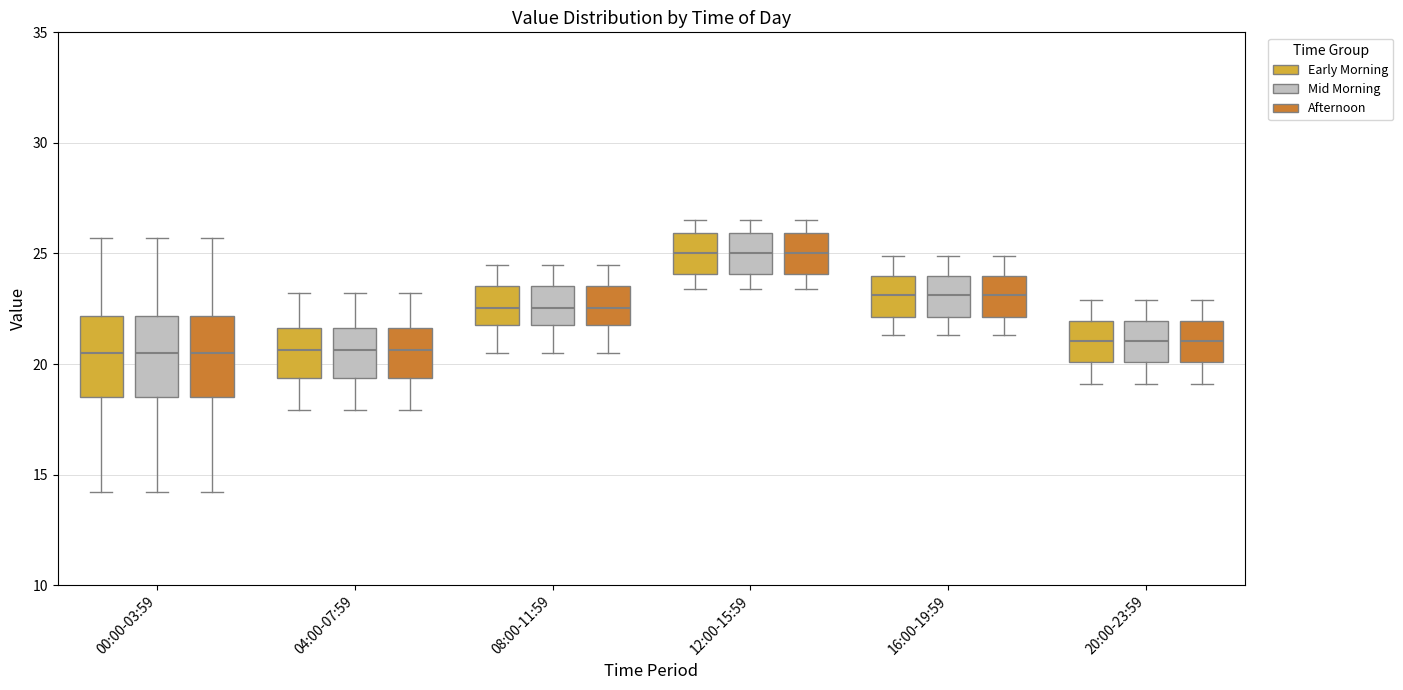

Reading left to right, read every box against the y-axis: the position of its median line, the range the box covers, and the ends of its whiskers. The values are not printed on the chart, so give them approximately, as read against the axis.

00:00-03:59 (Early Morning): median 20.5, box 18.5 to 22.0, whiskers 14.0 to 25.5
00:00-03:59 (Mid Morning): median 20.5, box 18.5 to 22.0, whiskers 14.0 to 25.5
00:00-03:59 (Afternoon): median 20.5, box 18.5 to 22.0, whiskers 14.0 to 25.5
04:00-07:59 (Early Morning): median 20.5, box 19.5 to 21.5, whiskers 18.0 to 23.0
04:00-07:59 (Mid Morning): median 20.5, box 19.5 to 21.5, whiskers 18.0 to 23.0
04:00-07:59 (Afternoon): median 20.5, box 19.5 to 21.5, whiskers 18.0 to 23.0
08:00-11:59 (Early Morning): median 22.5, box 22.0 to 23.5, whiskers 20.5 to 24.5
08:00-11:59 (Mid Morning): median 22.5, box 22.0 to 23.5, whiskers 20.5 to 24.5
08:00-11:59 (Afternoon): median 22.5, box 22.0 to 23.5, whiskers 20.5 to 24.5
12:00-15:59 (Early Morning): median 25.0, box 24.0 to 26.0, whiskers 23.5 to 26.5
12:00-15:59 (Mid Morning): median 25.0, box 24.0 to 26.0, whiskers 23.5 to 26.5
12:00-15:59 (Afternoon): median 25.0, box 24.0 to 26.0, whiskers 23.5 to 26.5
16:00-19:59 (Early Morning): median 23.0, box 22.0 to 24.0, whiskers 21.5 to 25.0
16:00-19:59 (Mid Morning): median 23.0, box 22.0 to 24.0, whiskers 21.5 to 25.0
16:00-19:59 (Afternoon): median 23.0, box 22.0 to 24.0, whiskers 21.5 to 25.0
20:00-23:59 (Early Morning): median 21.0, box 20.0 to 22.0, whiskers 19.0 to 23.0
20:00-23:59 (Mid Morning): median 21.0, box 20.0 to 22.0, whiskers 19.0 to 23.0
20:00-23:59 (Afternoon): median 21.0, box 20.0 to 22.0, whiskers 19.0 to 23.0